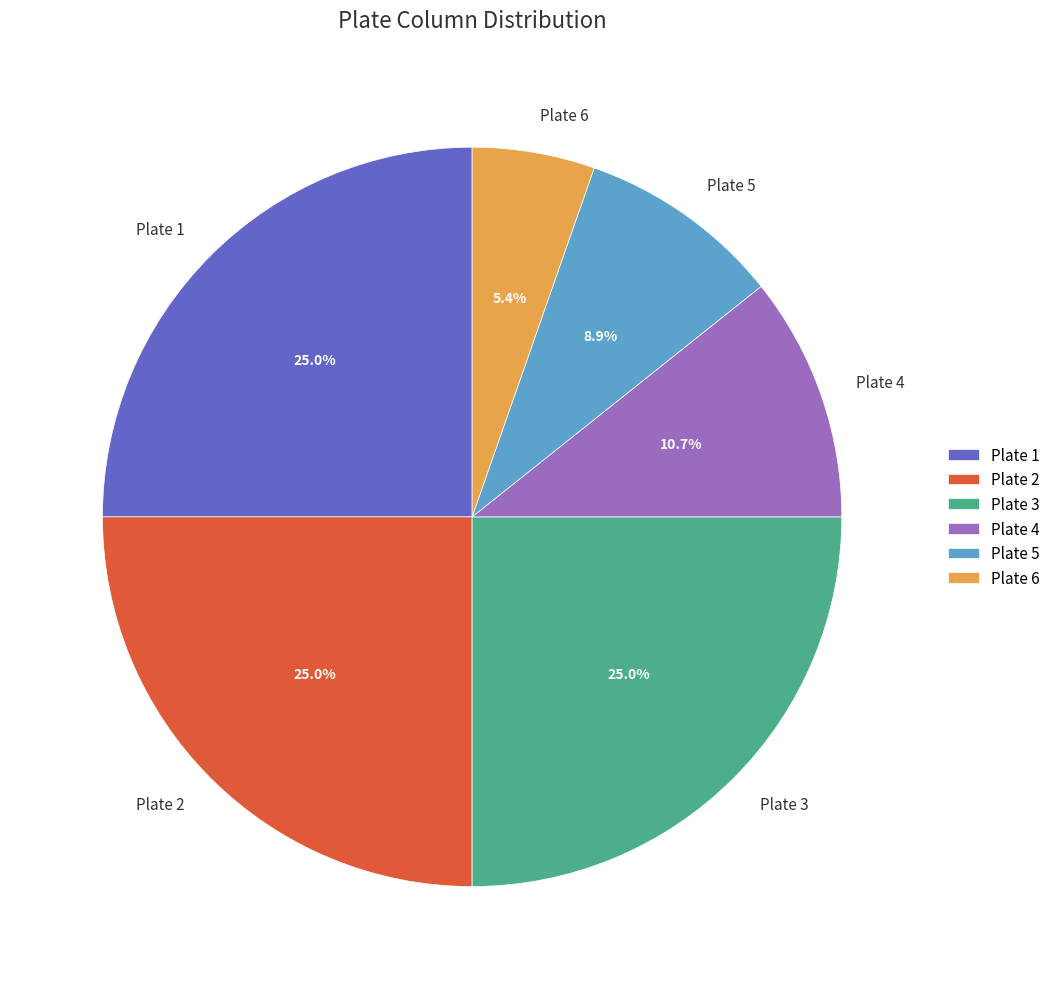

Does Plate 6 represent more than half of the total?

No